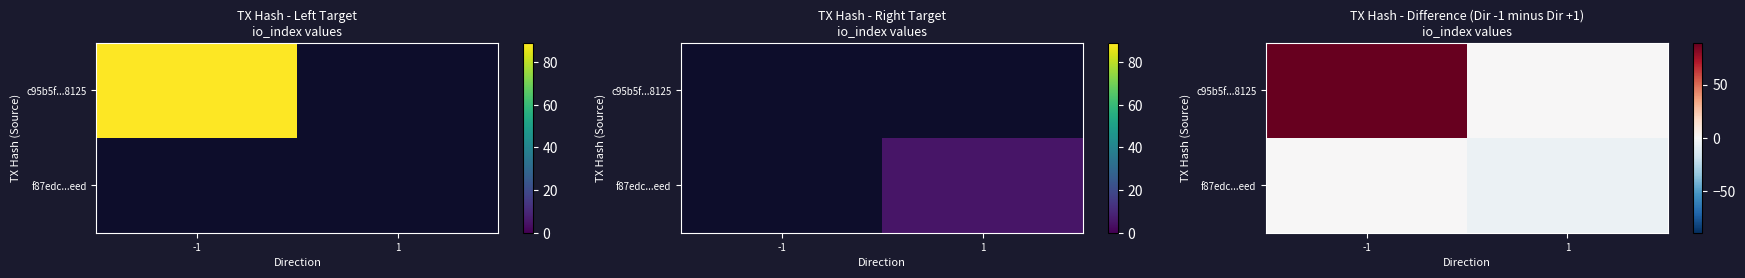

What is the maximum value shown in the chart?

89